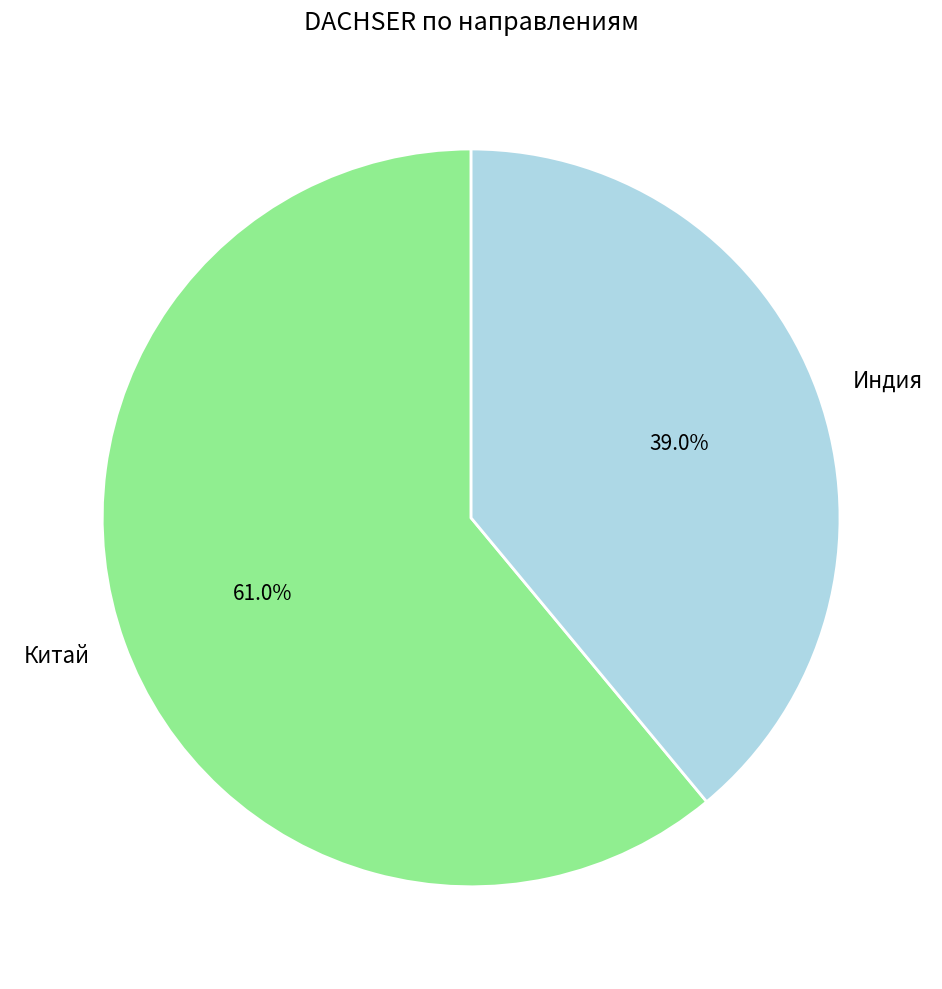

Which slice is the smallest?

Индия